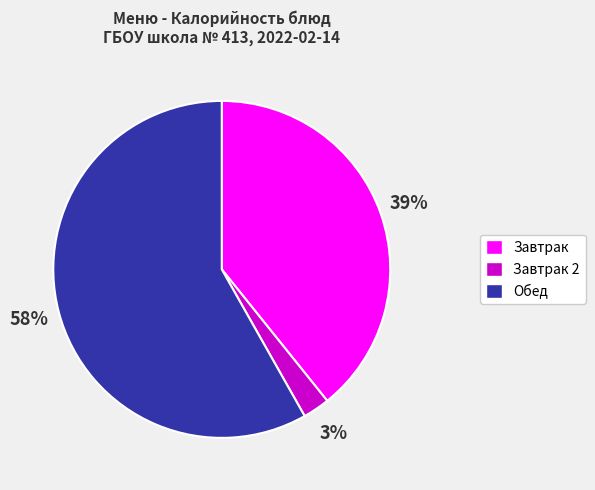

To the nearest percent, what is the average slice percentage?

33%